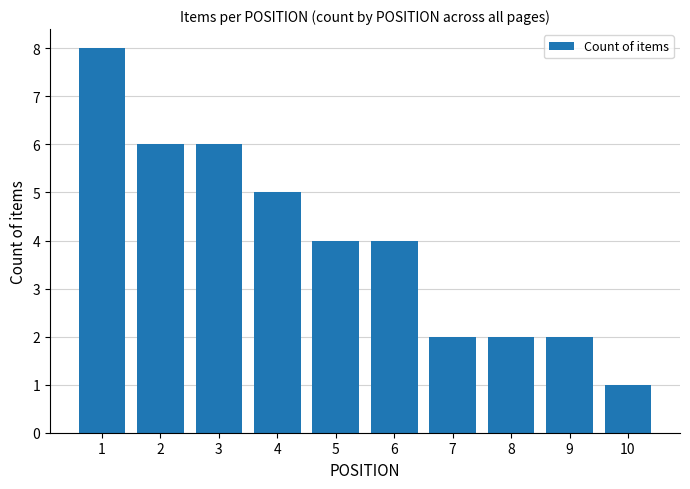

What is the maximum value shown in the chart?

8